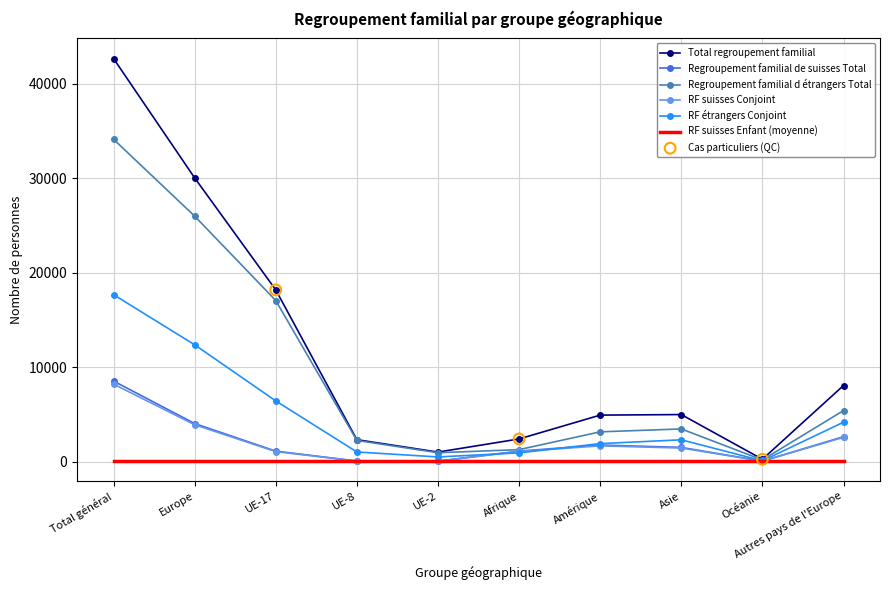

Which series has the widest spread of values?

Total regroupement familial